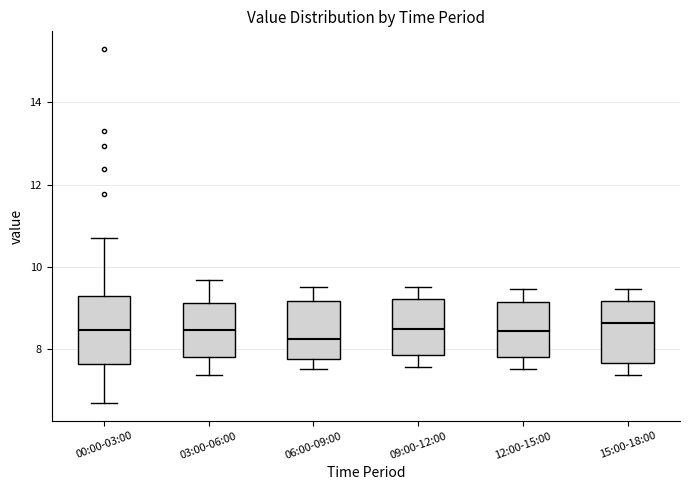

Reading left to right, read every box against the y-axis: the position of its median line, the range the box covers, and the ends of its whiskers. The values are not printed on the chart, so give them approximately, as read against the axis.

00:00-03:00: median 8.4, box 7.6 to 9.2, whiskers 6.6 to 10.8
03:00-06:00: median 8.4, box 7.8 to 9.2, whiskers 7.4 to 9.6
06:00-09:00: median 8.2, box 7.8 to 9.2, whiskers 7.6 to 9.6
09:00-12:00: median 8.4, box 7.8 to 9.2, whiskers 7.6 to 9.6
12:00-15:00: median 8.4, box 7.8 to 9.2, whiskers 7.6 to 9.4
15:00-18:00: median 8.6, box 7.6 to 9.2, whiskers 7.4 to 9.4